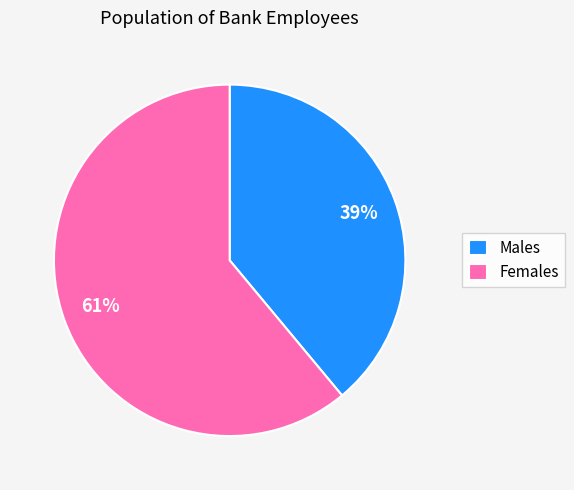

What is the smallest slice in the pie chart?

Males